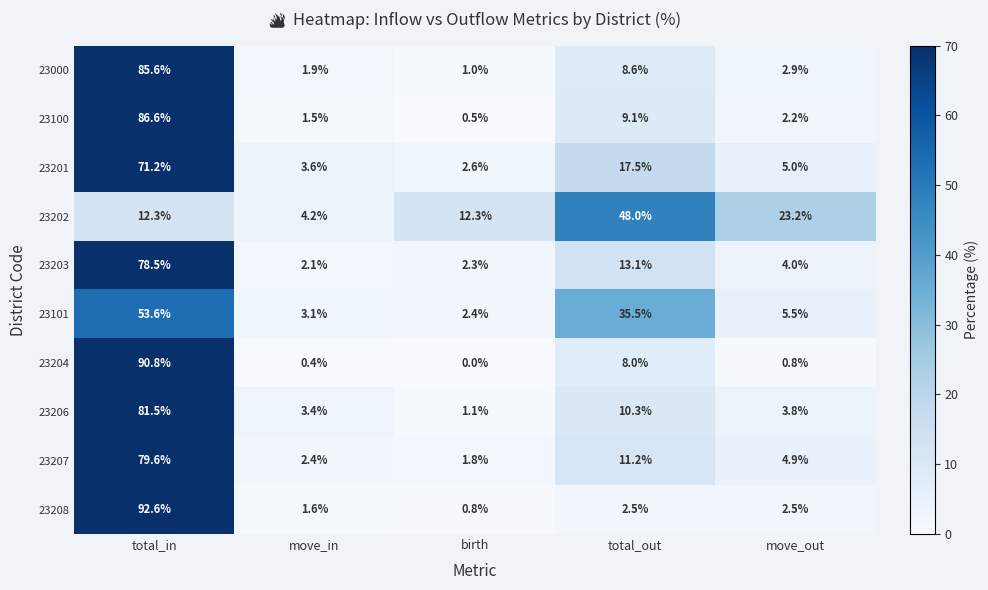

True or false: 23202 has a value of 25.6 at total_out.

False